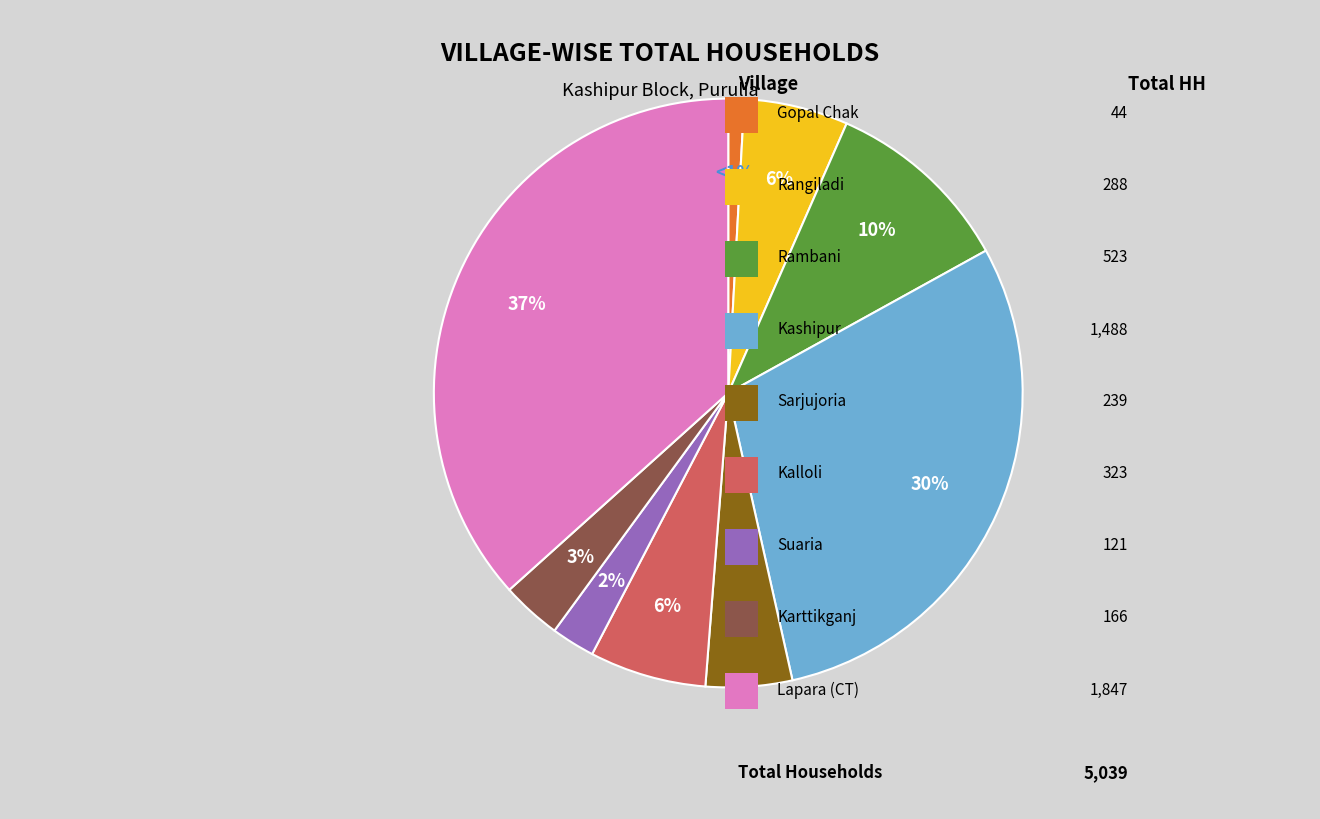

To the nearest percent, what is the average slice percentage?

11%